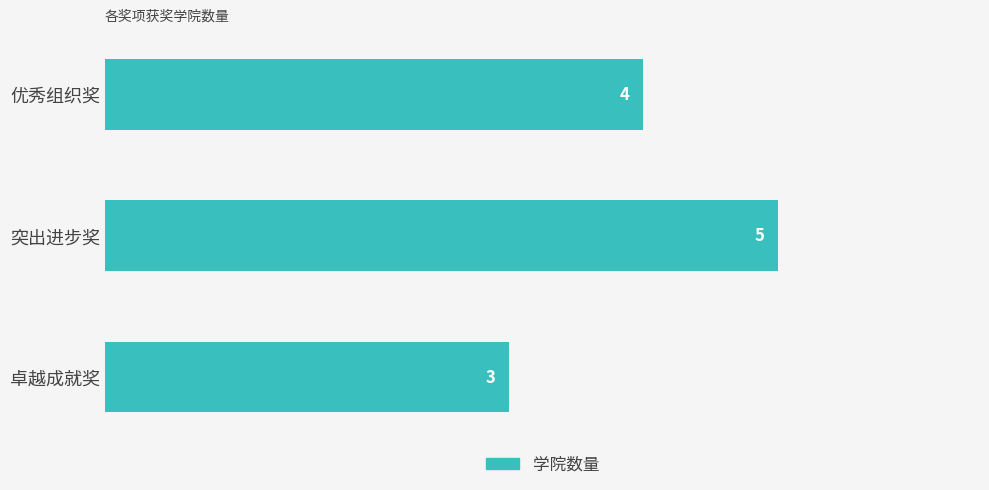

List the labels in order of value, smallest first.

卓越成就奖, 优秀组织奖, 突出进步奖